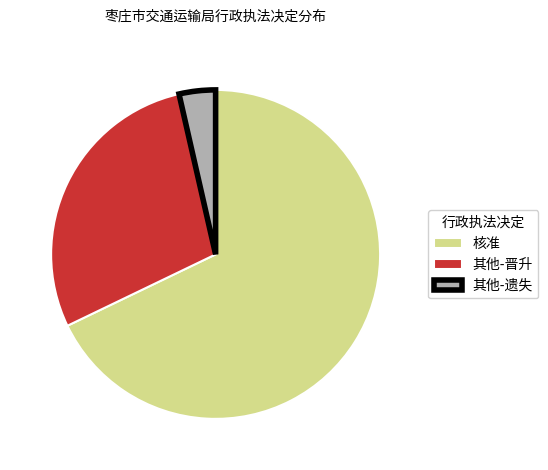

The 核准 slice represents 68% of the pie. True or false?

True